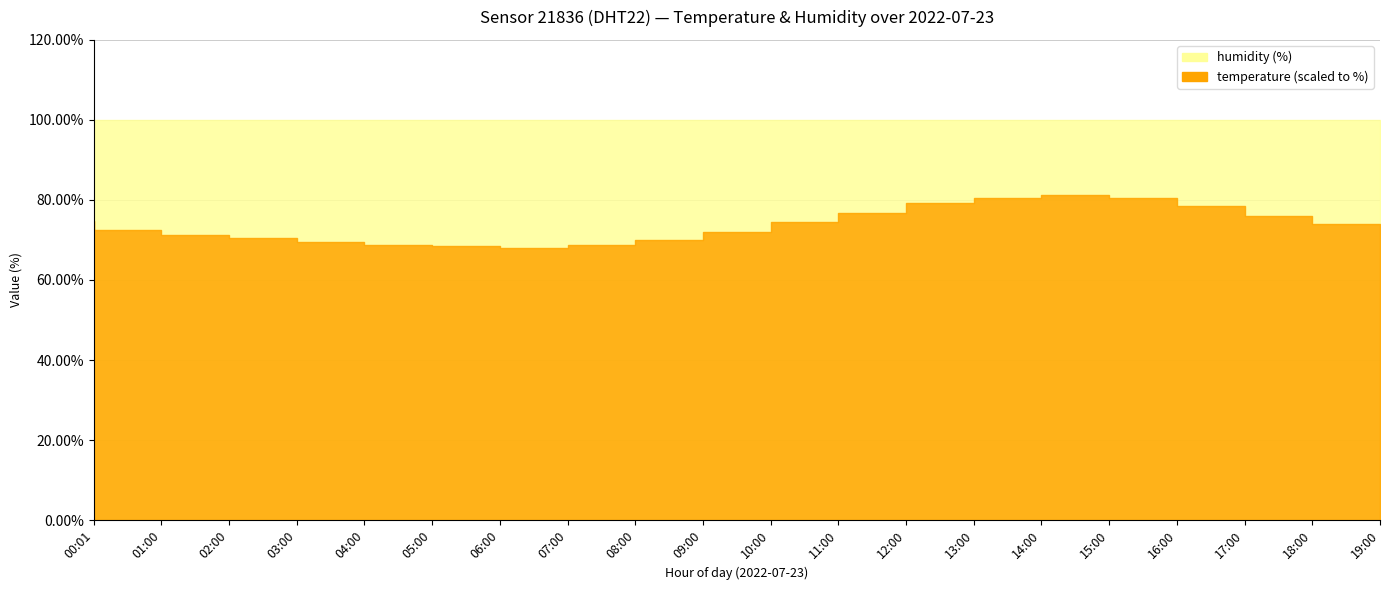

List the series in order of their peak value, lowest first.

temperature, humidity